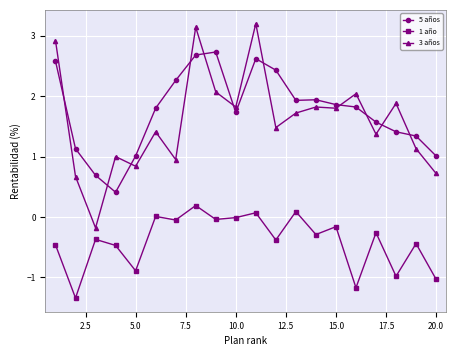

What is the minimum value shown in the chart?

-1.3